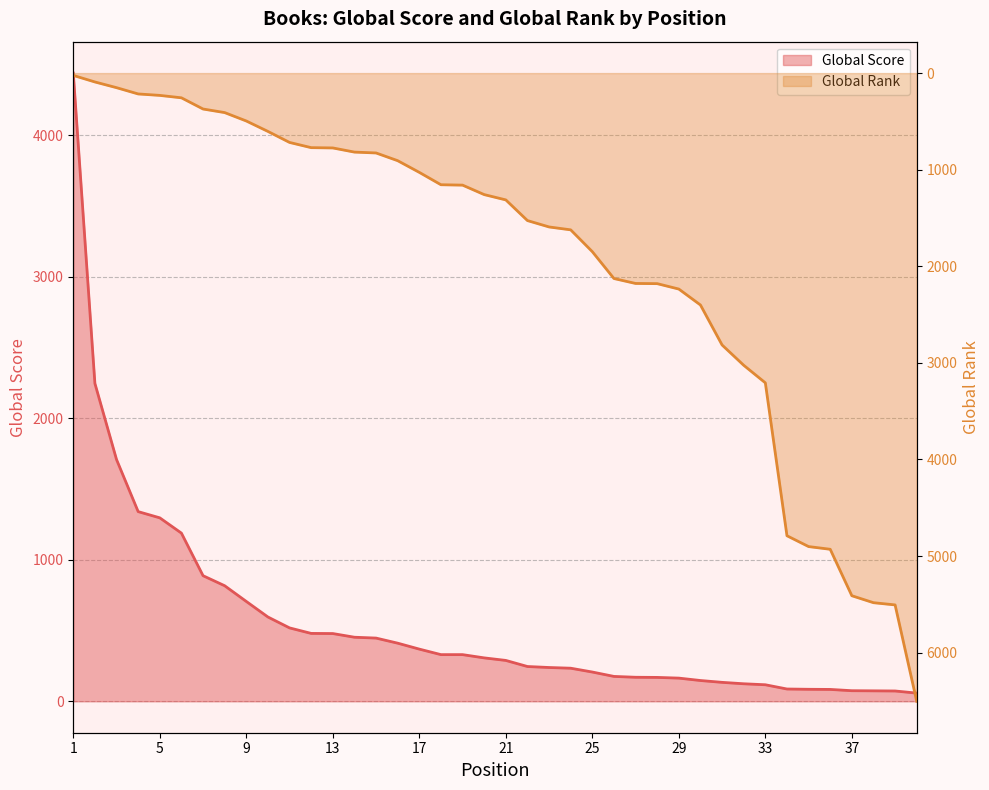

Reading right to left, list all the values displayed in this chart.

Global Score: 58	73	74	75	84	85	87	117	124	134	147	164	169	170	176	207	234	239	246	289	307	330	330	369	411	447	453	479	480	519	596	706	817	888	1189	1297	1341	1709	2247	4441
Global Rank: 6504	5506	5483	5411	4930	4902	4790	3207	3025	2815	2401	2236	2180	2178	2127	1849	1623	1593	1527	1313	1258	1160	1156	1028	907	827	818	775	772	718	604	496	409	372	256	231	216	151	92	24